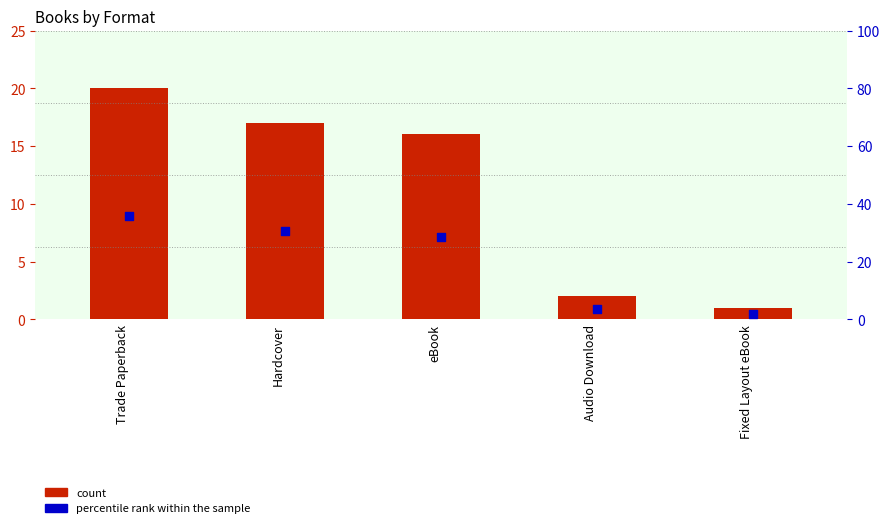

At how many categories does at least one series exceed 28?

3